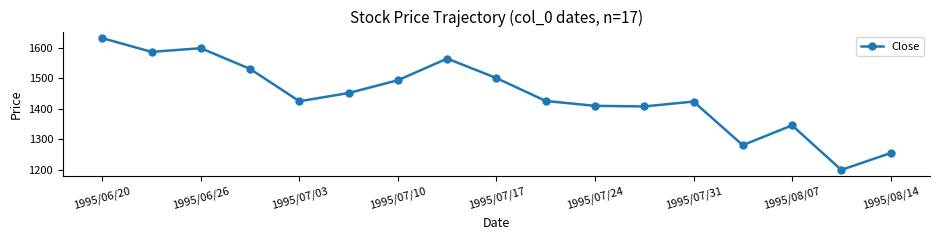

How many interior local peaks (higher than both neighbors) does the data have?

4